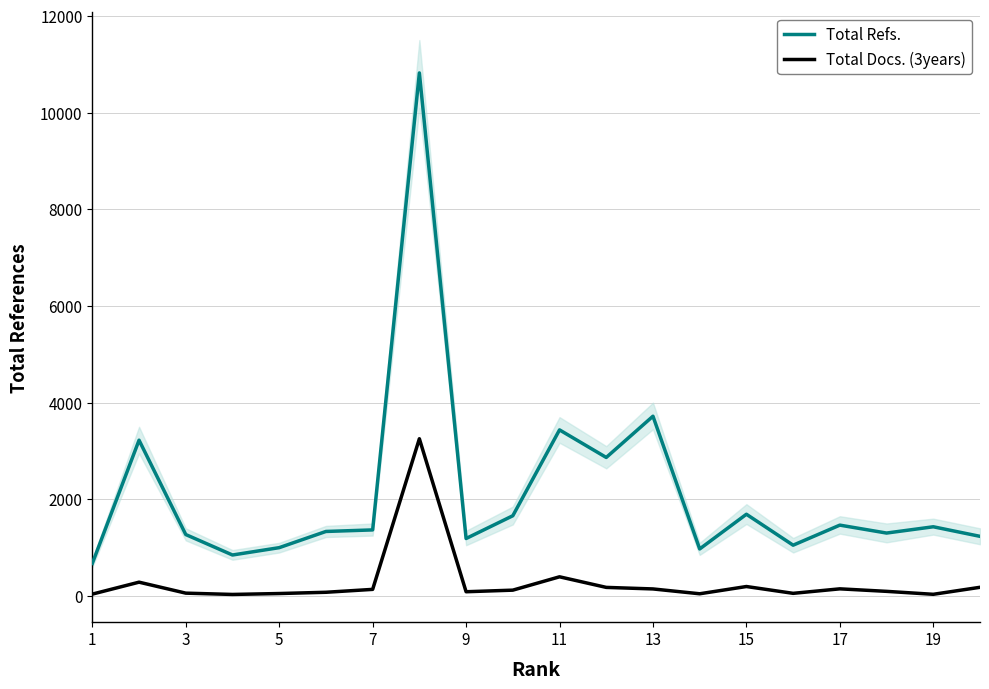

True or false: Total Refs. and Total Docs. (3years) cross at least once.

False